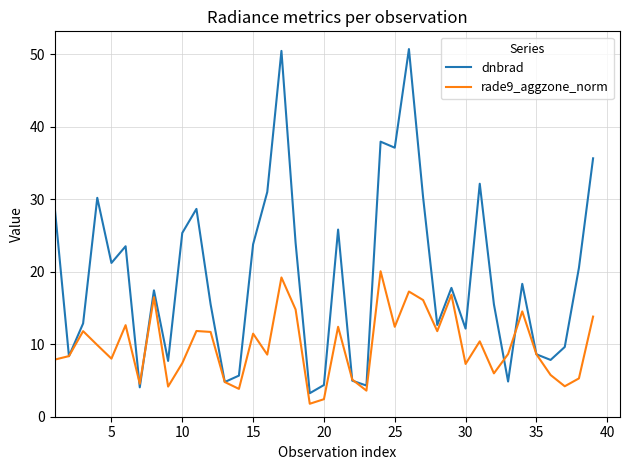

Which series has the largest total across all categories?

dnbrad